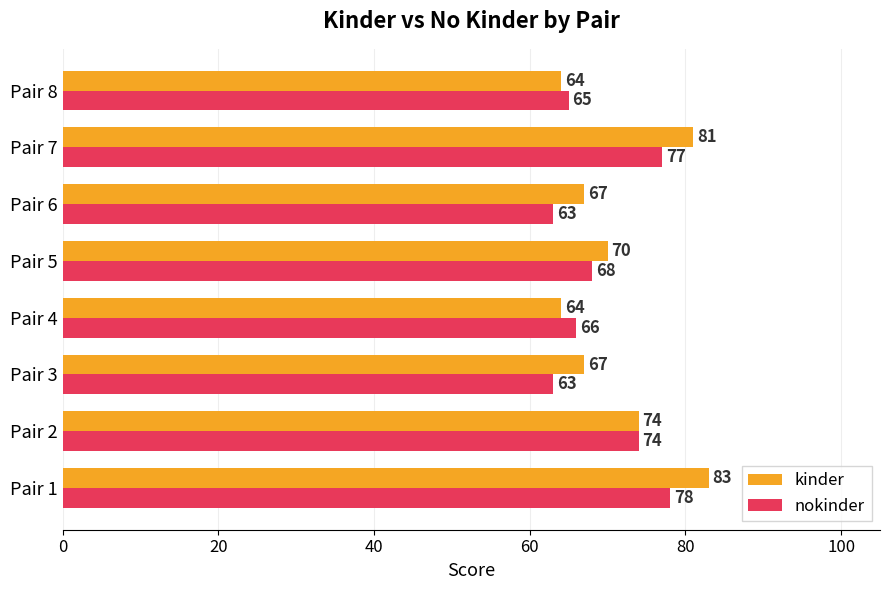

List the series in order of their overall mean, highest first.

kinder, nokinder